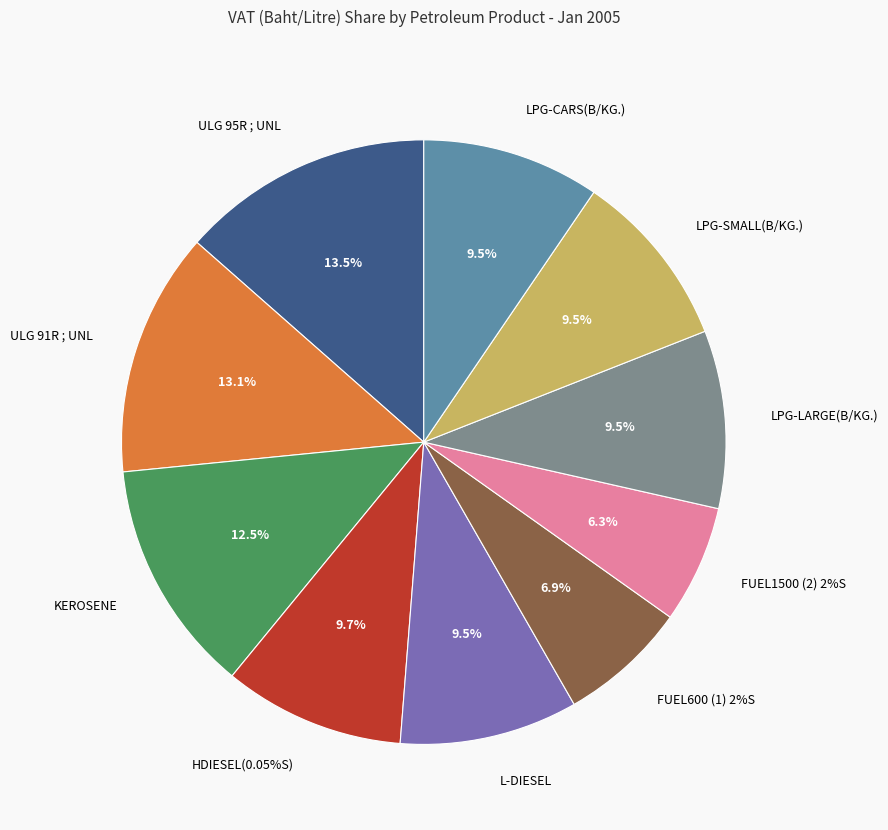

Count the number of slices in the pie.

10